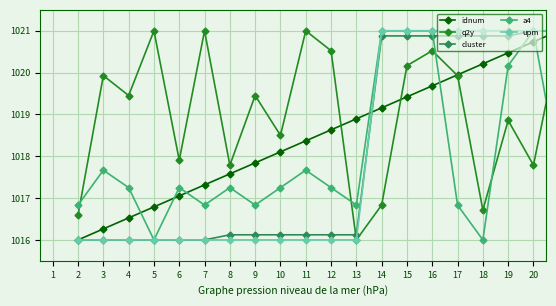

True or false: a4 has more than 0 points higher than both neighbors.

True